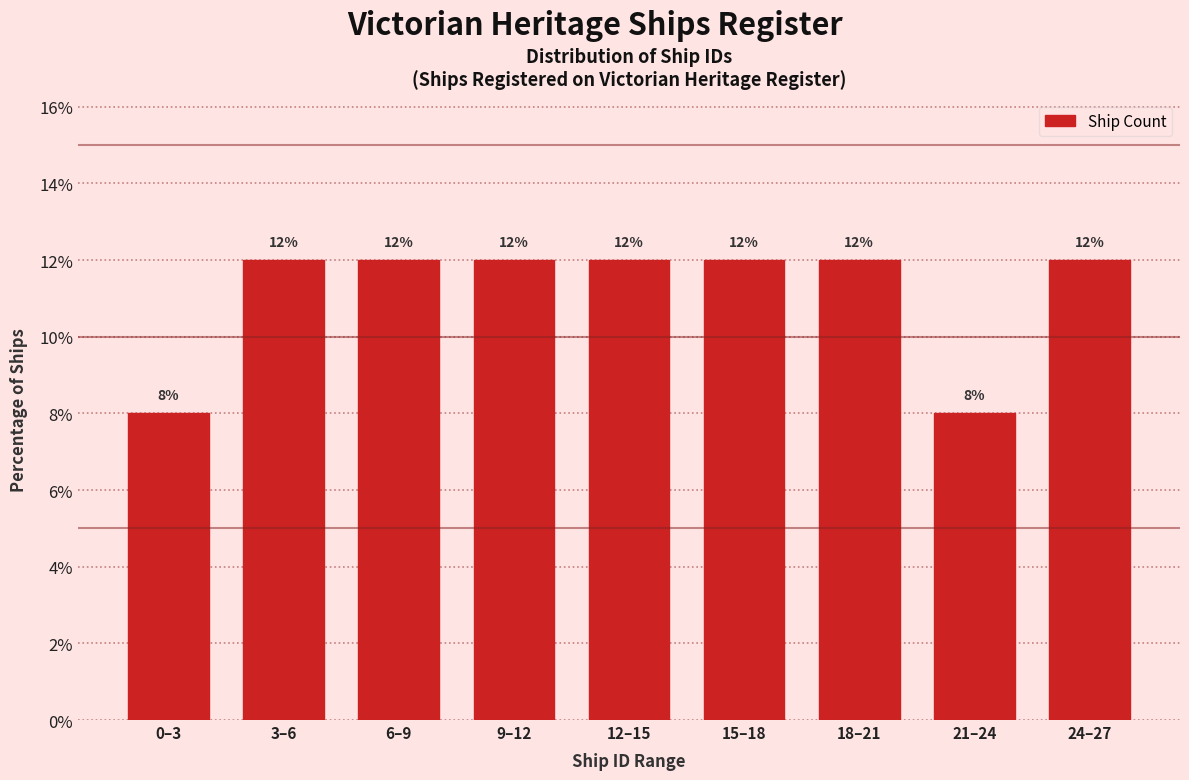

Reading left to right, transcribe all the data shown in this chart.

8	12	12	12	12	12	12	8	12